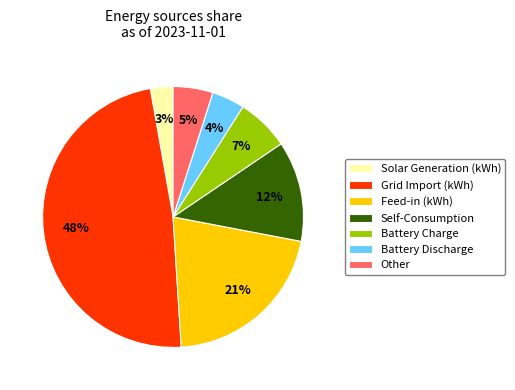

Between Self-Consumption and Feed-in (kWh), which is larger?

Feed-in (kWh)